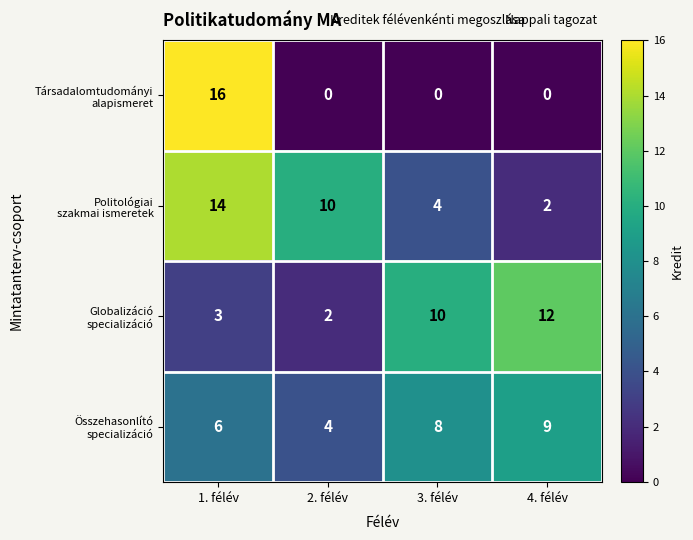

At which category is the sum across all series the highest?

1. félév